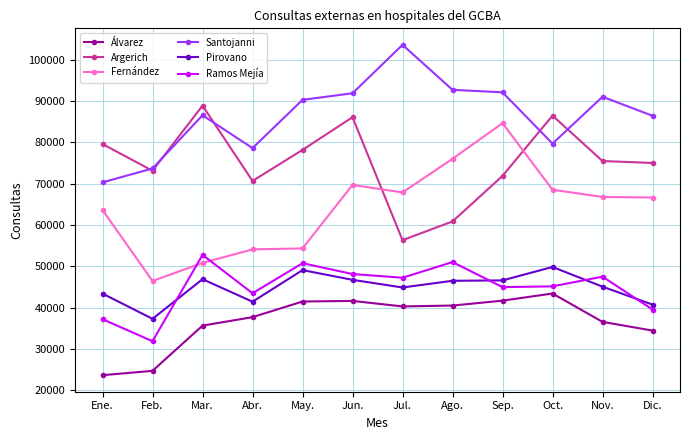

How many lines are shown in the chart?

6